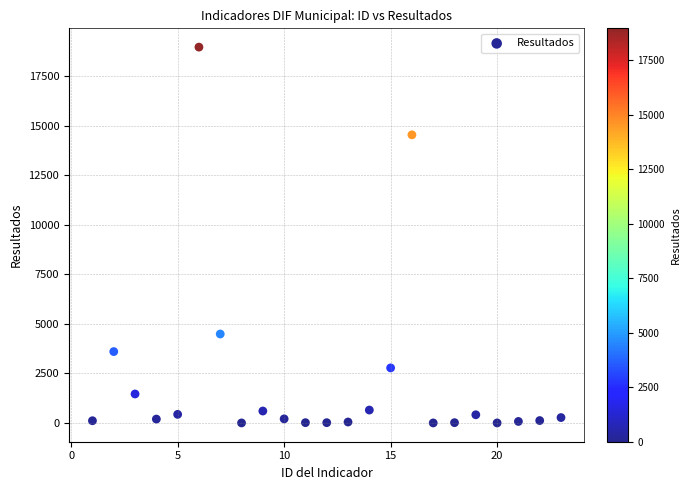

What is the range of Y values (max minus min)?

18963